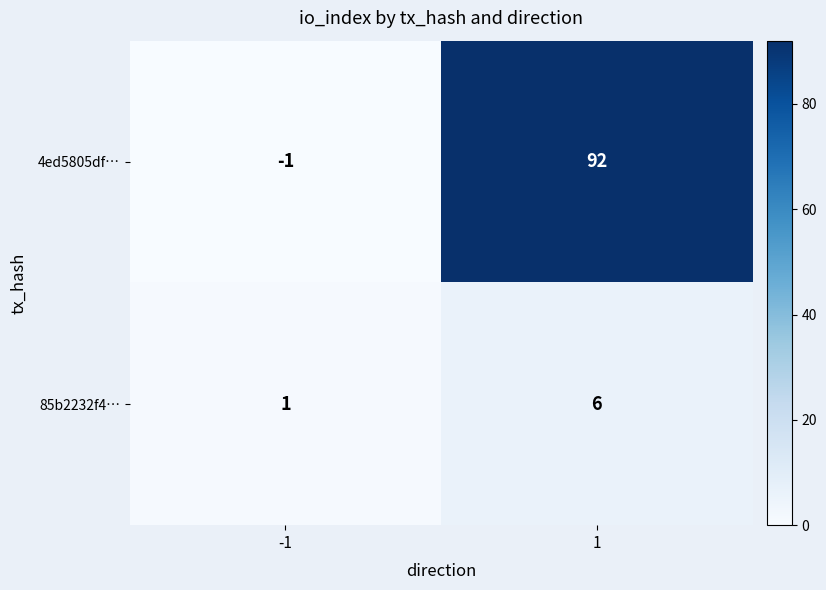

At how many categories does at least one series exceed 15?

1